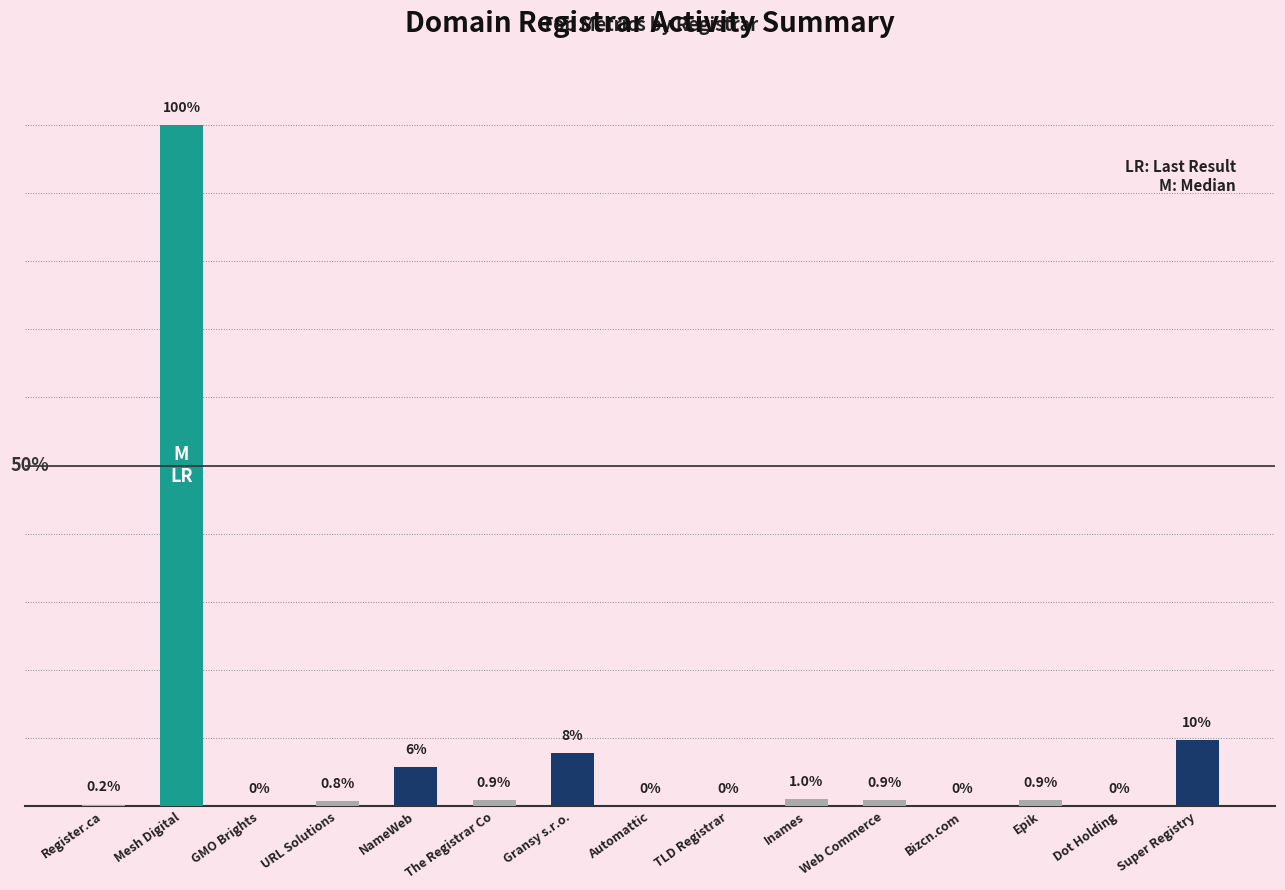

Where is the data nearest to the value 50?

Super Registry